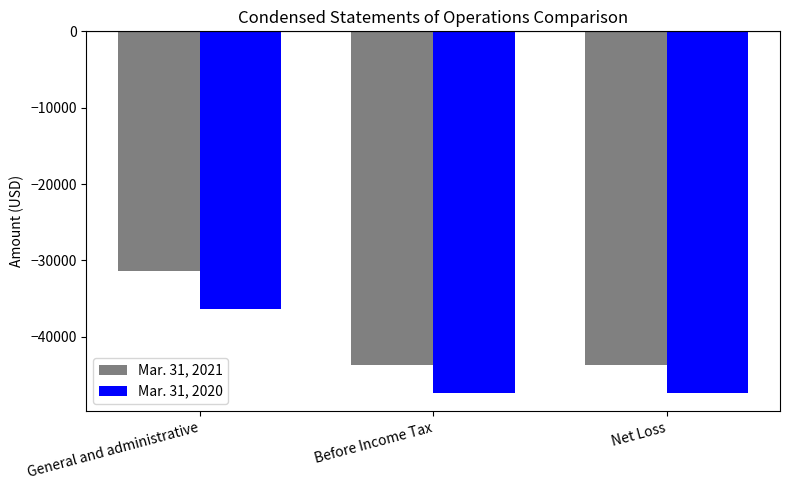

Which series has the largest total across all categories?

Mar. 31, 2021